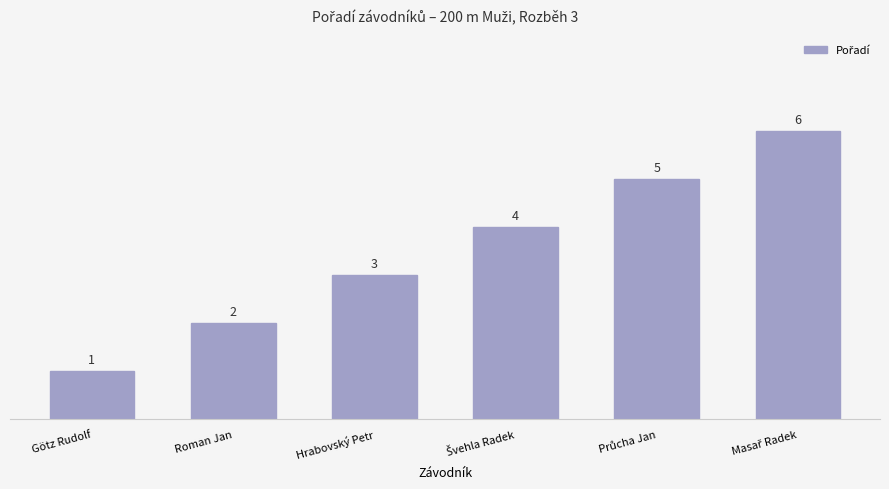

Approximately how many times larger is the value at Hrabovský Petr compared to Roman Jan?

1.5